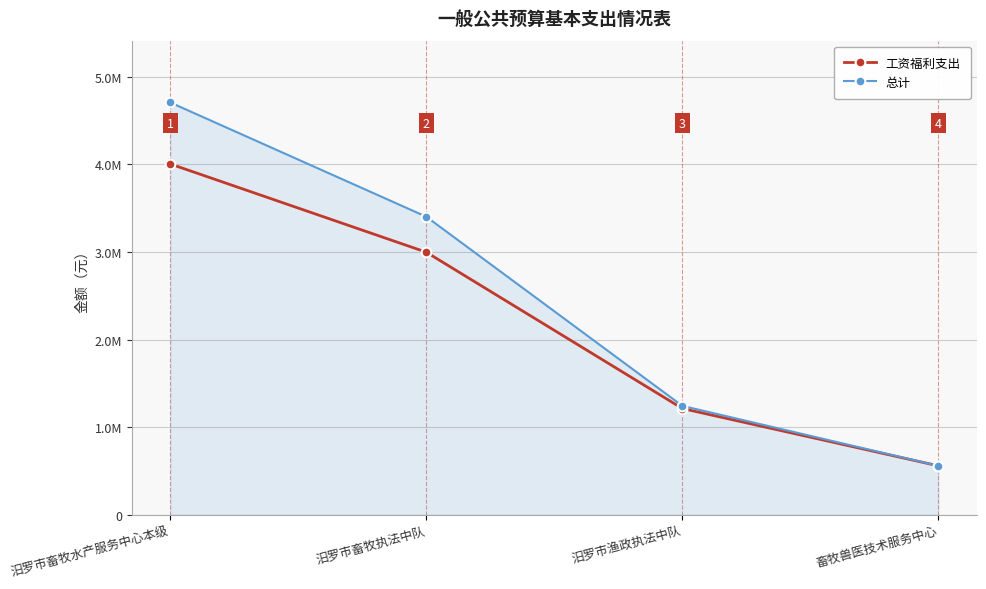

At which category does the chart reach its peak across all series?

汨罗市畜牧水产服务中心本级